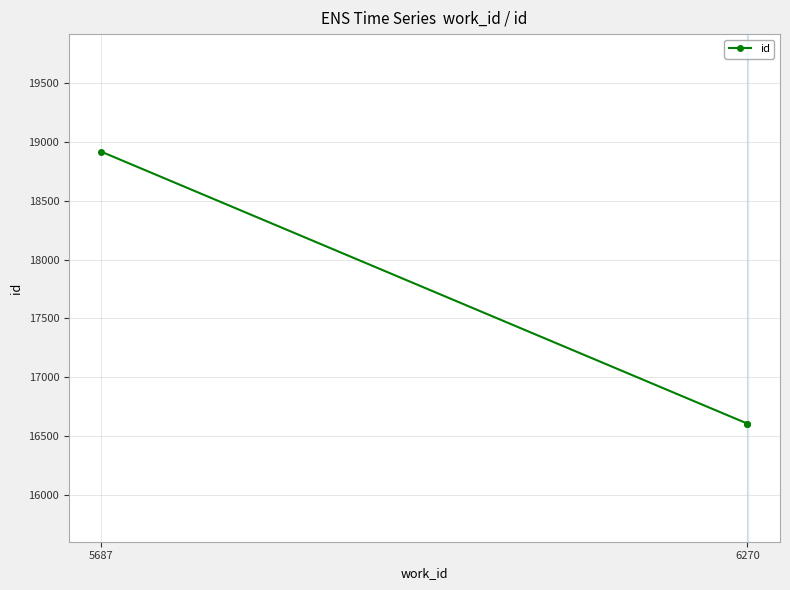

Is this an area chart (filled region under the line)?

No